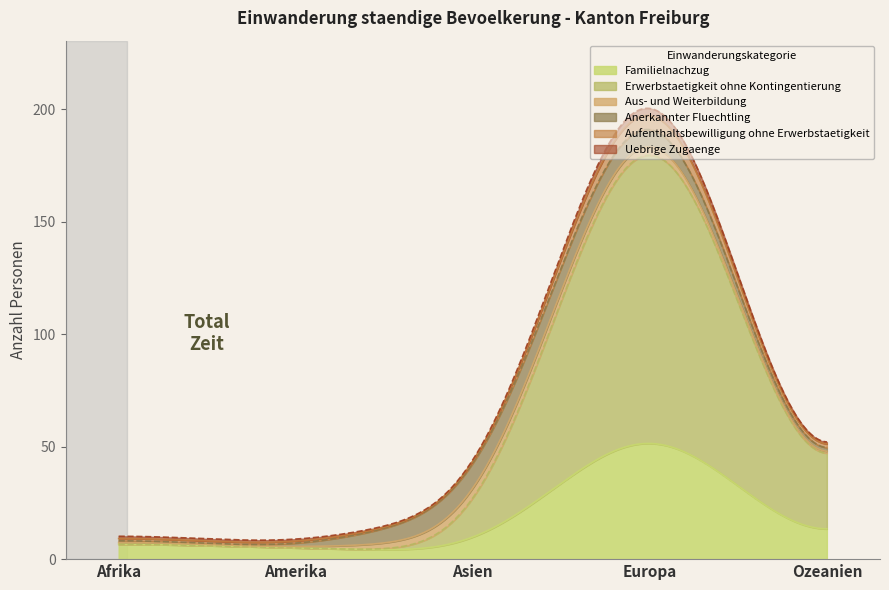

What is the highest value of the Familielnachzug series?

51.5